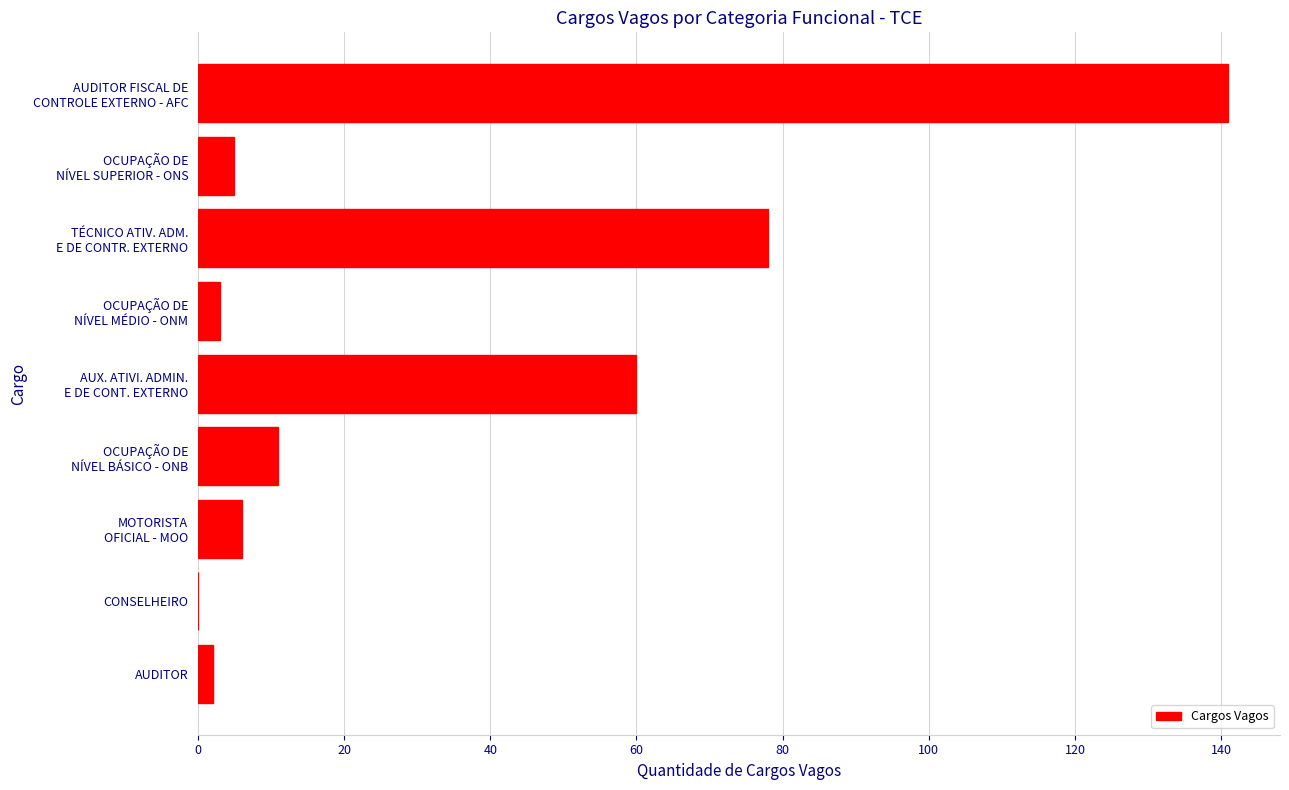

What is the sum of all values?

306